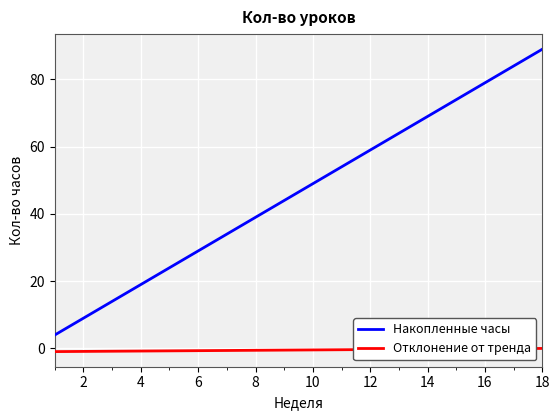

Which series has the largest total across all categories?

Накопленные часы